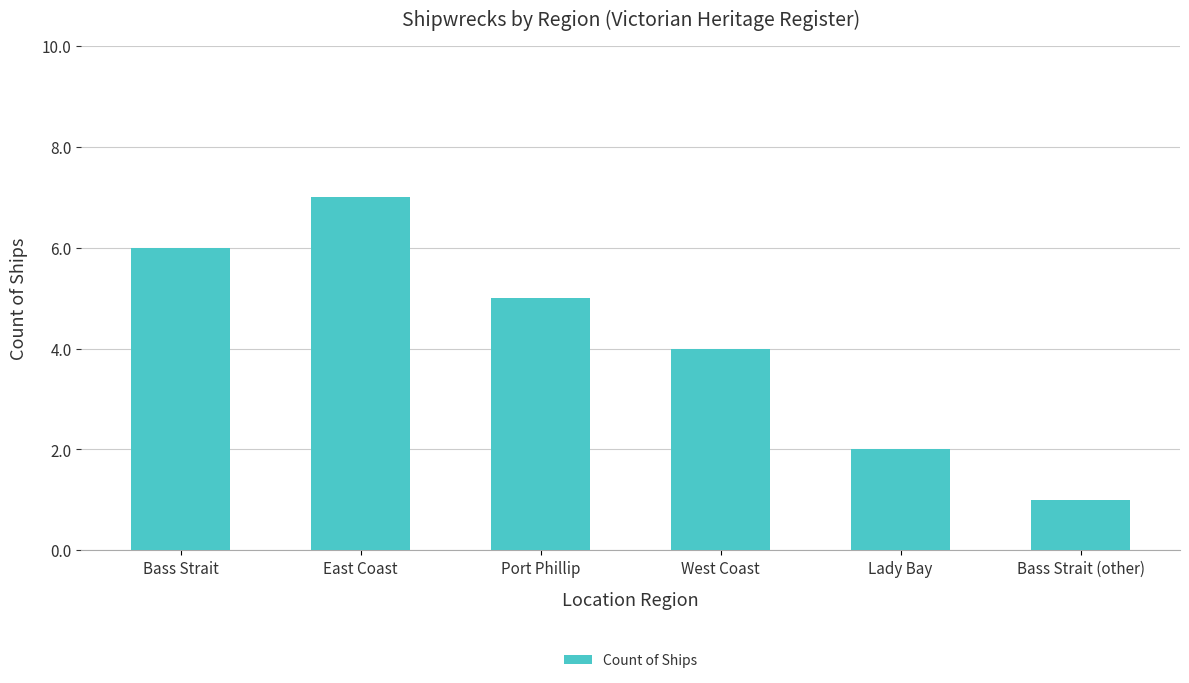

The chart shows a value of 6 at Bass Strait. True or false?

True